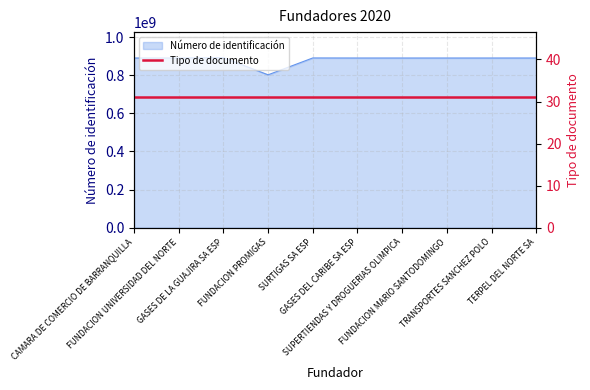

Reading left to right, what are all the values shown in this chart?

890102010	890101681	892115036	802010620	890400869	890101691	890107487	890102129	890103161	890112688